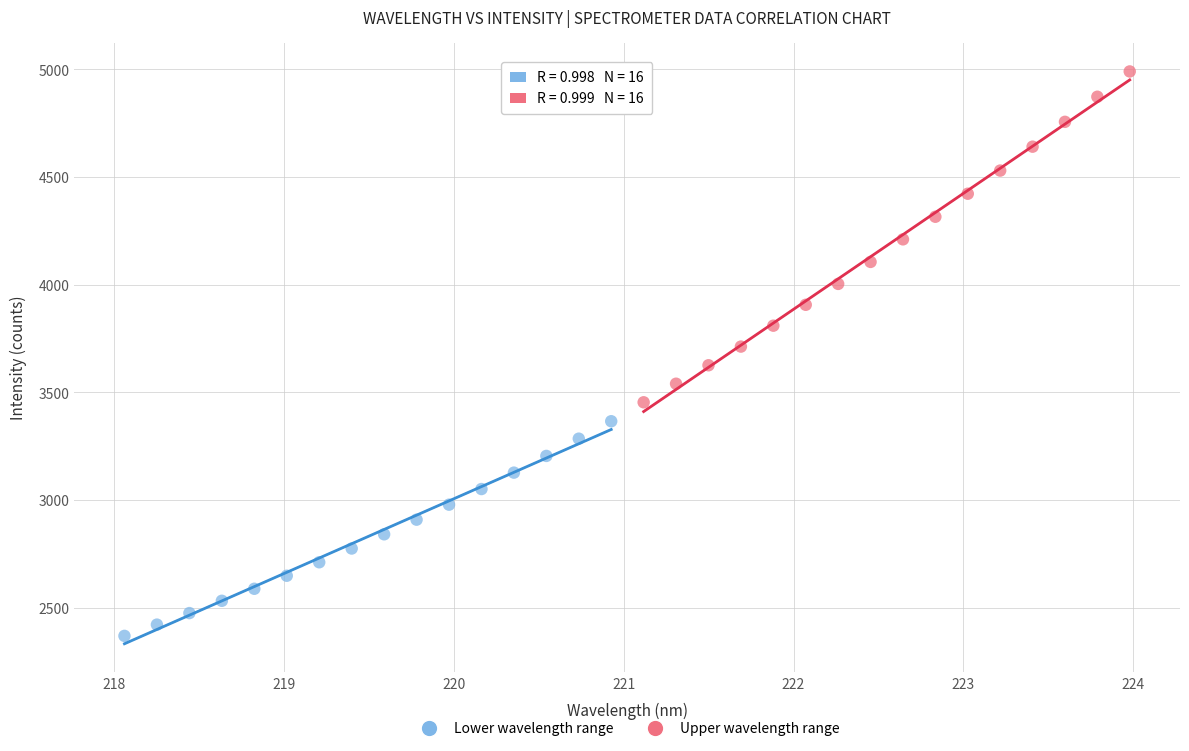

Which series contains the lowest Y value?

Lower wavelength range